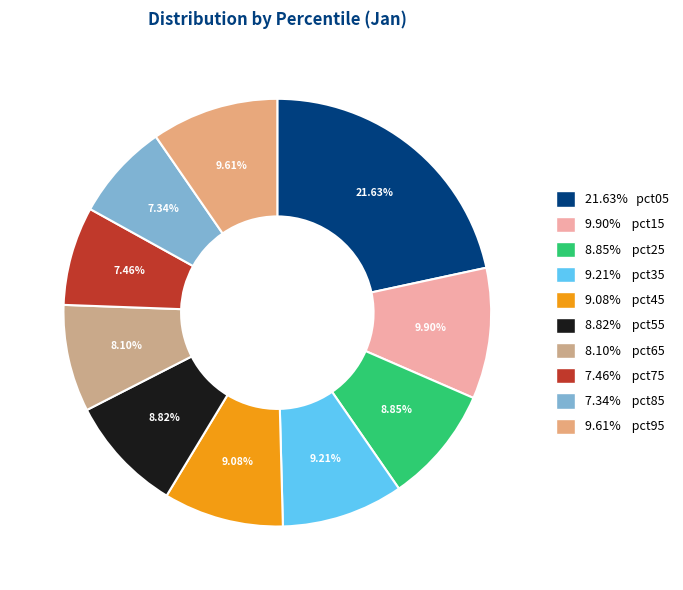

What is the largest slice in the pie chart?

pct05